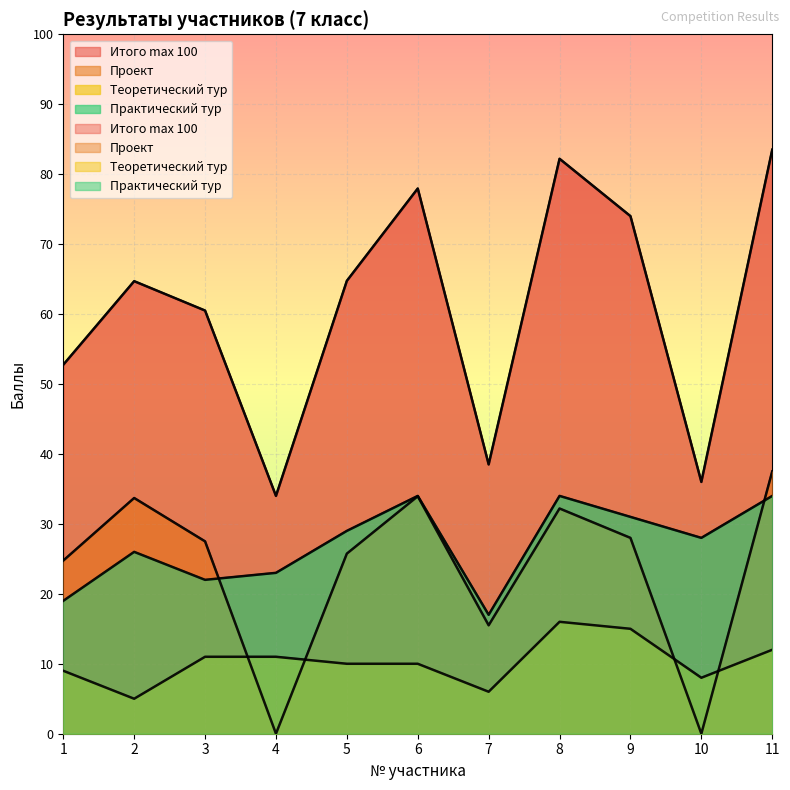

Which series changed the most between 3 and 11?

Итого max 100